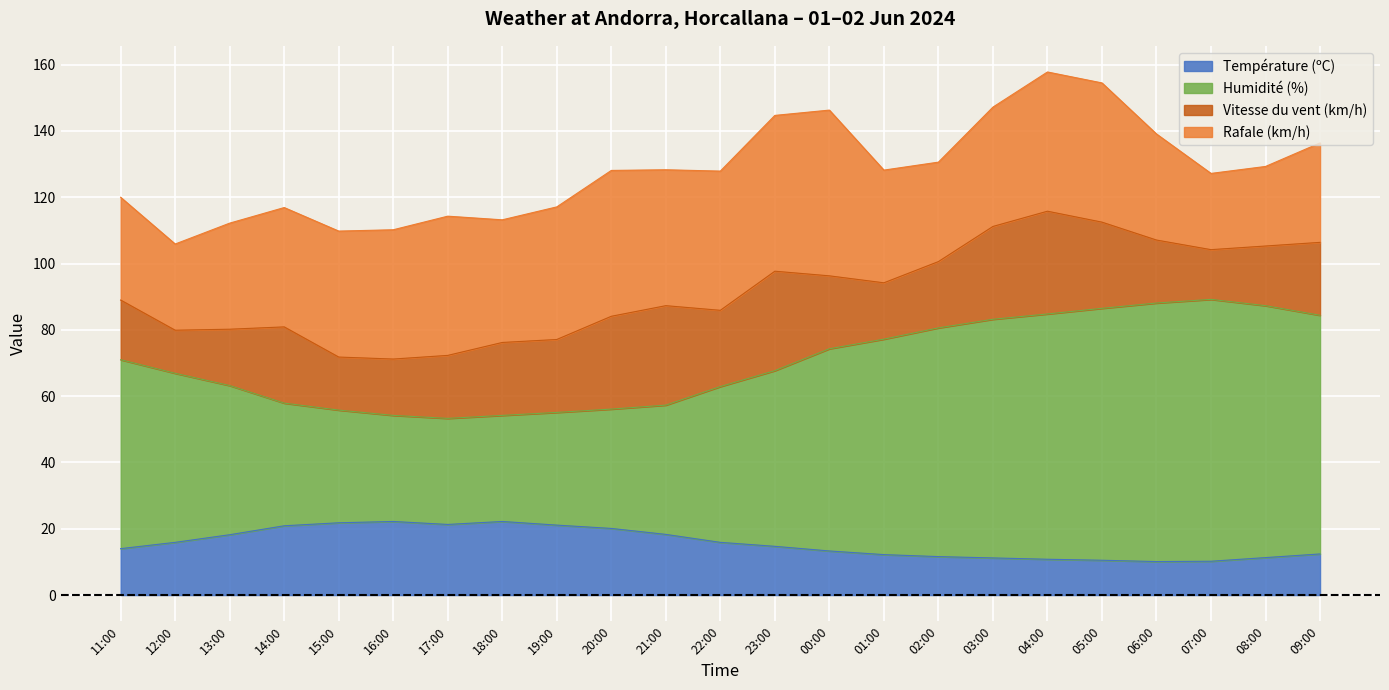

What is the total value across all series at 04:00?

157.8